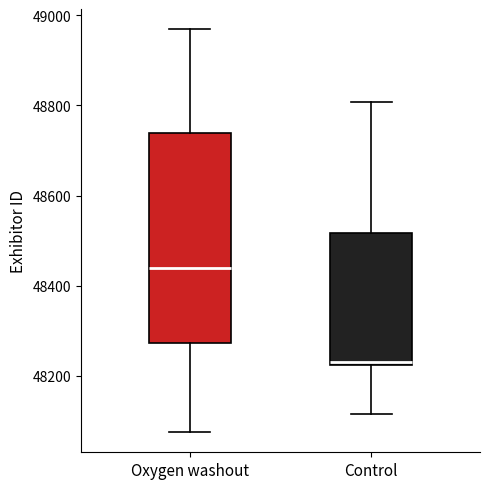

Where is the lower edge of the box for Control on the y-axis? The values are not printed on the chart, so give them approximately, as read against the axis.

48220